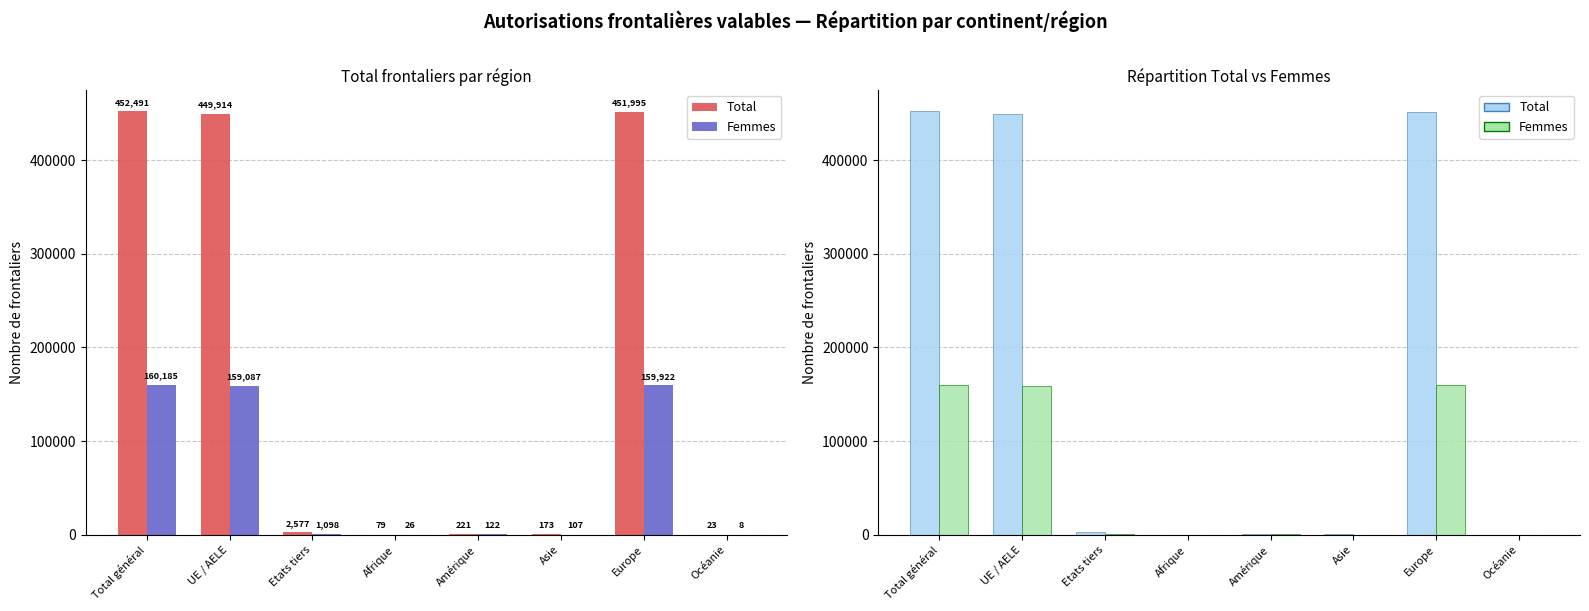

Which category has the highest value in the Femmes series?

Total général